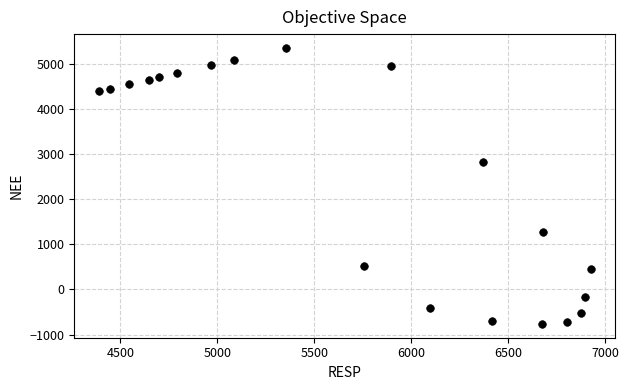

What Y value in the scatter plot is closest to 2294?

2817.0